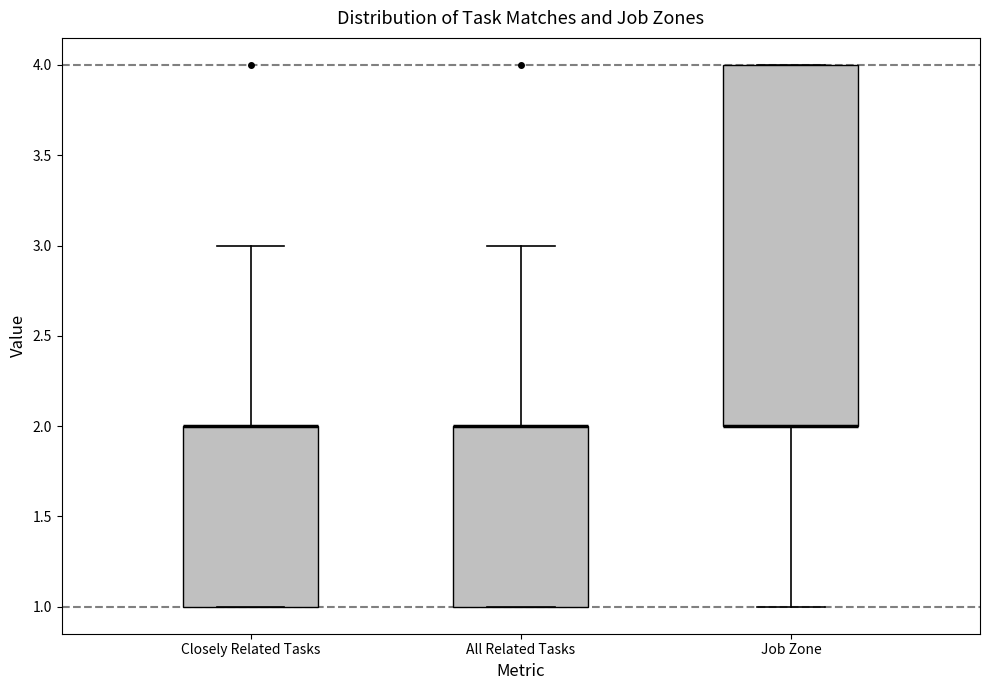

Which box is the tallest, from its lower edge to its upper edge?

Job Zone